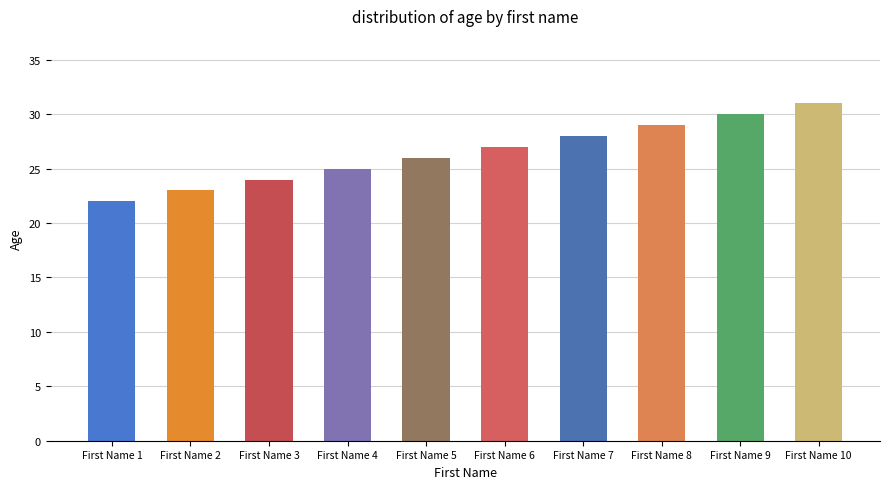

Where is the data nearest to the value 26?

First Name 5